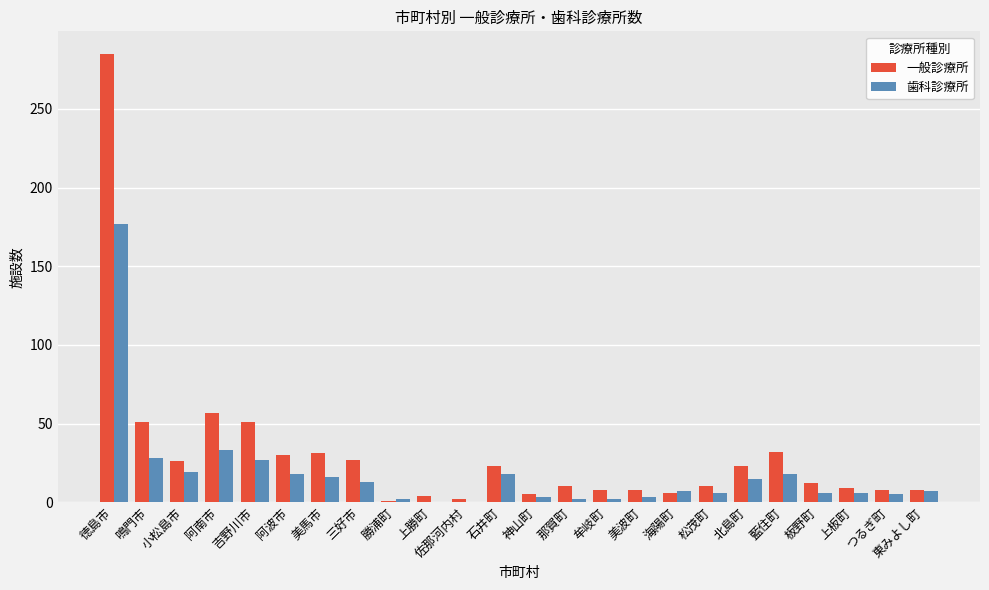

True or false: 歯科診療所 has a value of 7 at 海陽町.

True